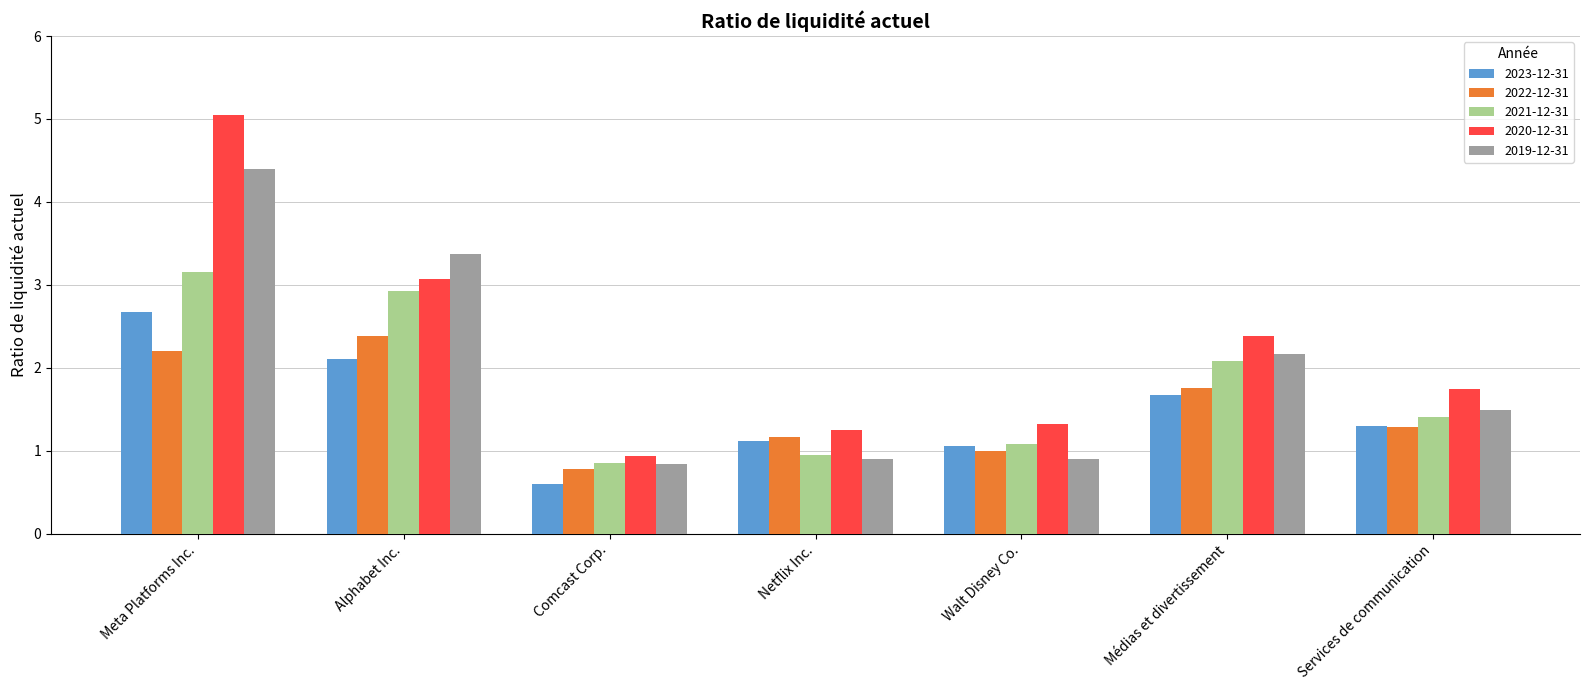

The value of 2020-12-31 at Services de communication is 2.9. True or false?

False